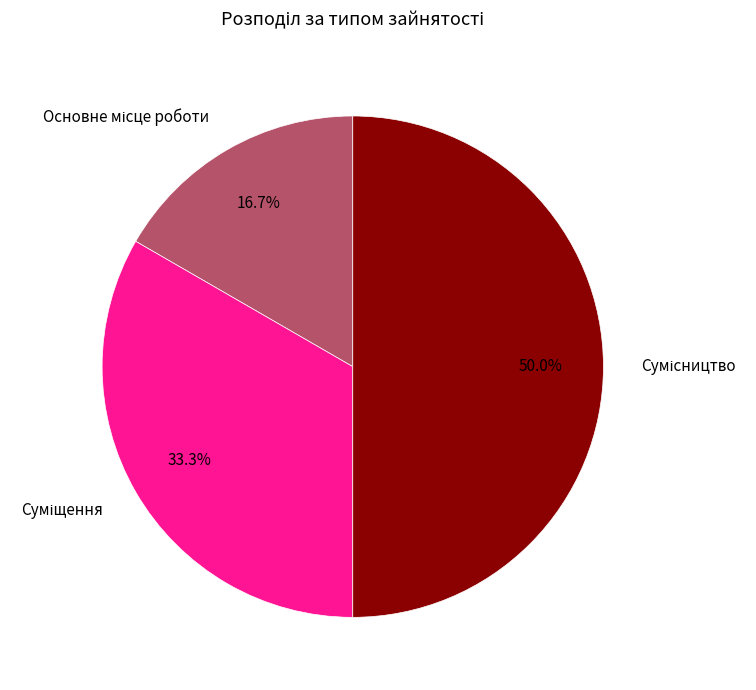

Rank the categories by value from highest to lowest.

Сумісництво, Суміщення, Основне місце роботи